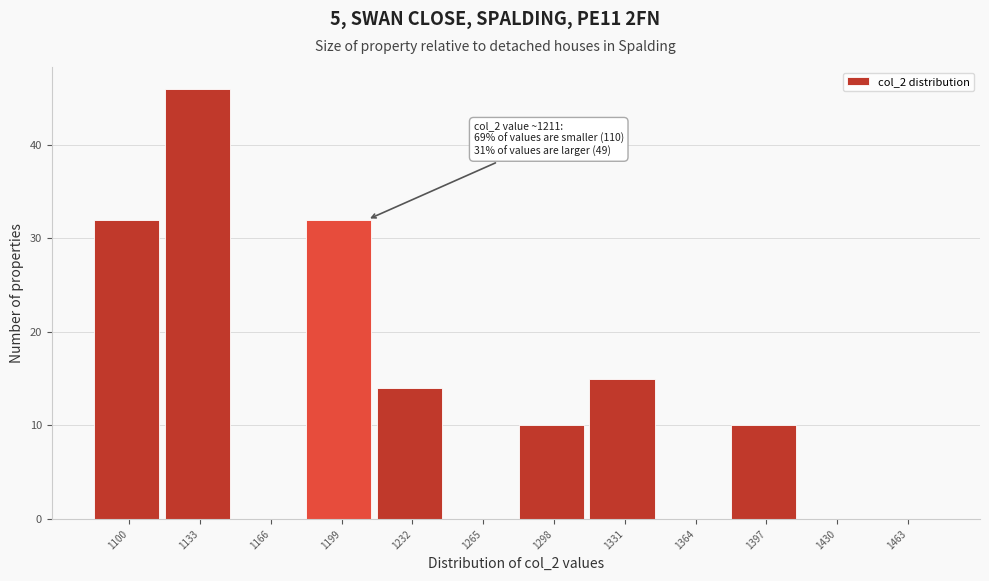

Reading right to left, what are all the values shown in this chart?

1463=0	1430=0	1397=10	1364=0	1331=15	1298=10	1265=0	1232=14	1199=32	1166=0	1133=46	1100=32